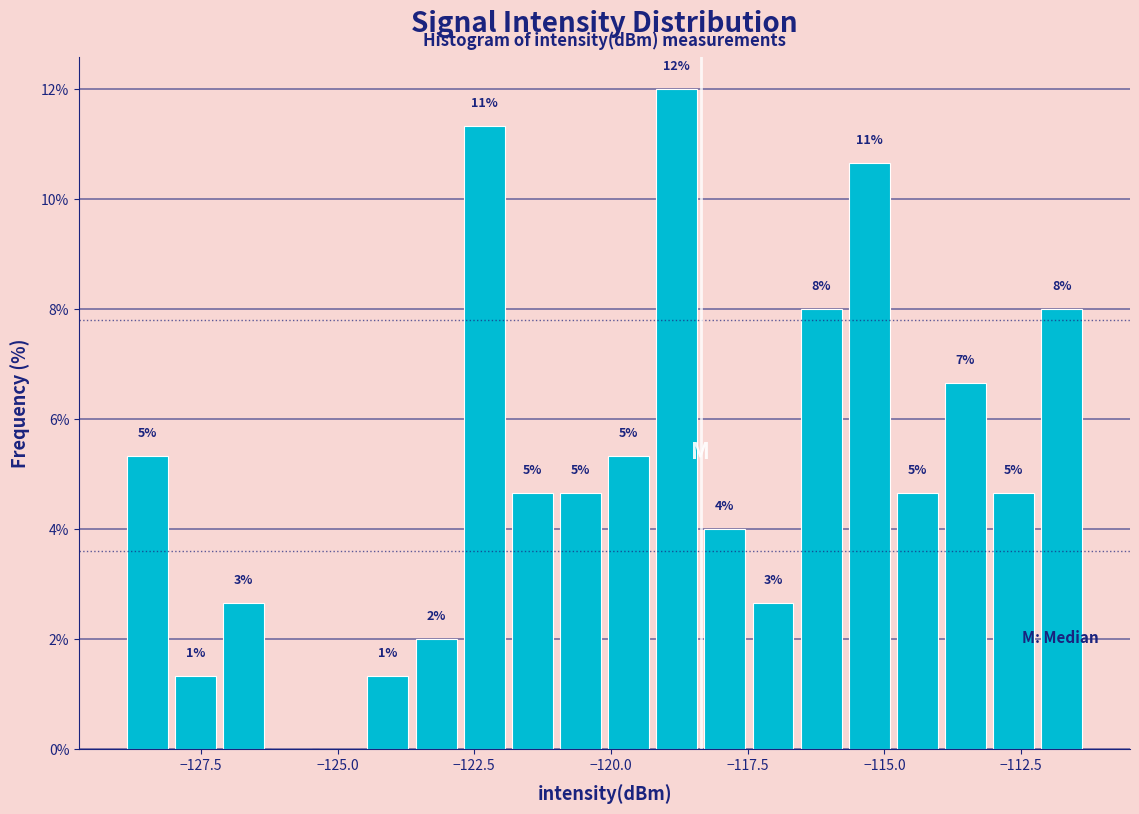

Around what value on the x-axis is the tallest bar? Give the approximate position of its centre, as read against the axis.

-119.0